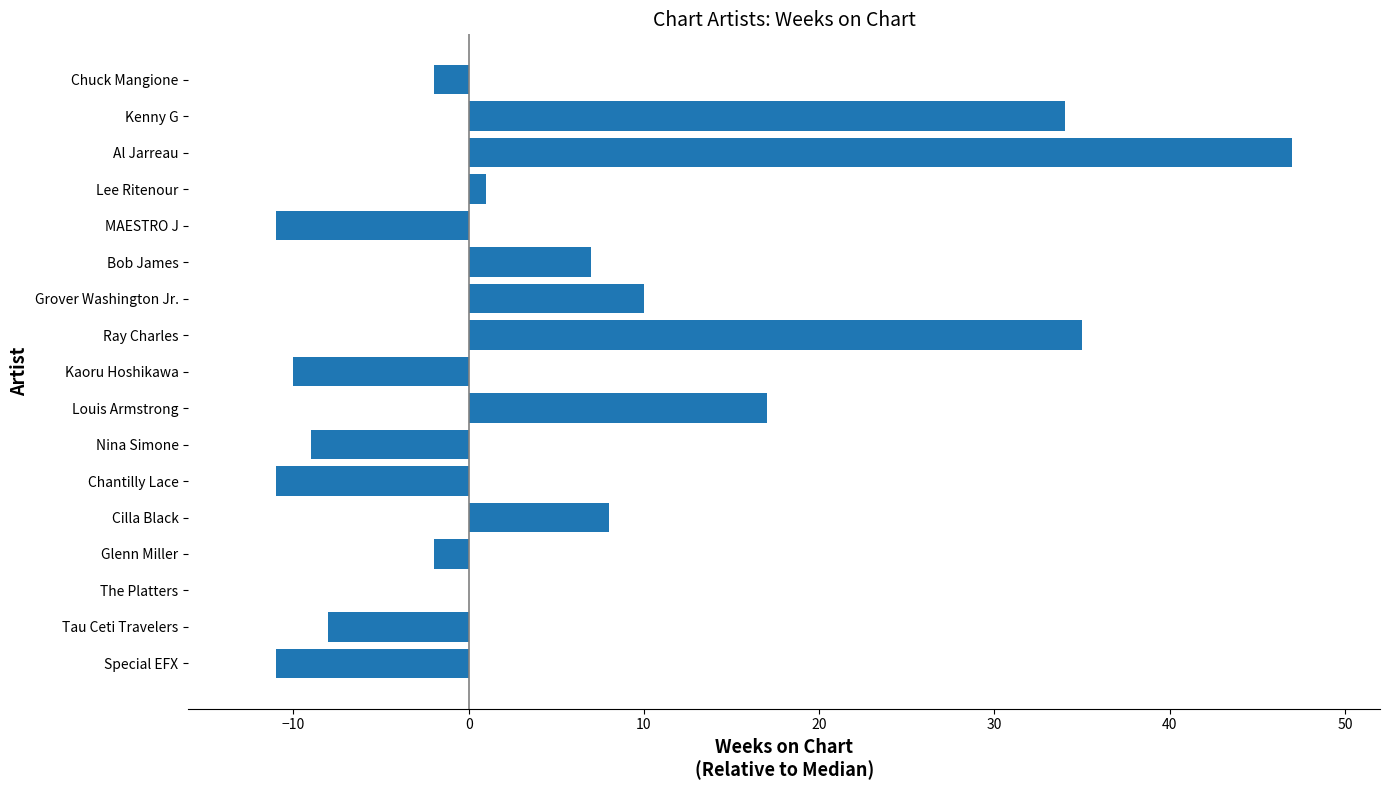

How many categories are shown in the chart?

17